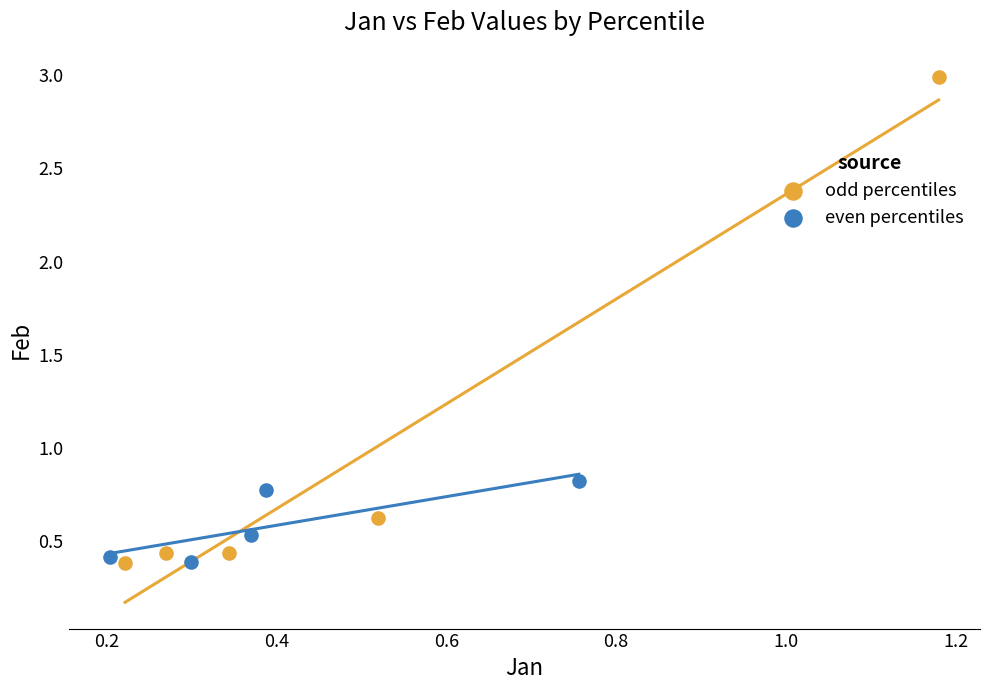

Which series reaches the maximum Y coordinate?

odd percentiles